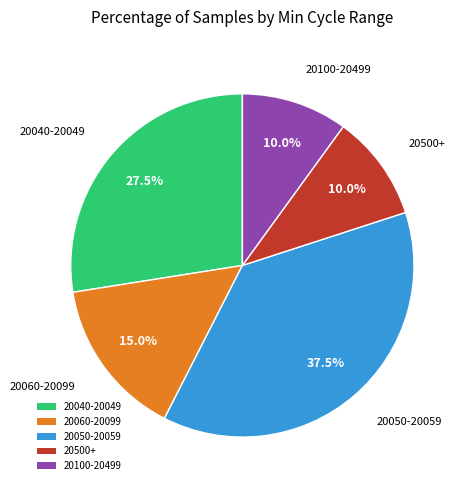

Count the number of slices in the pie.

5